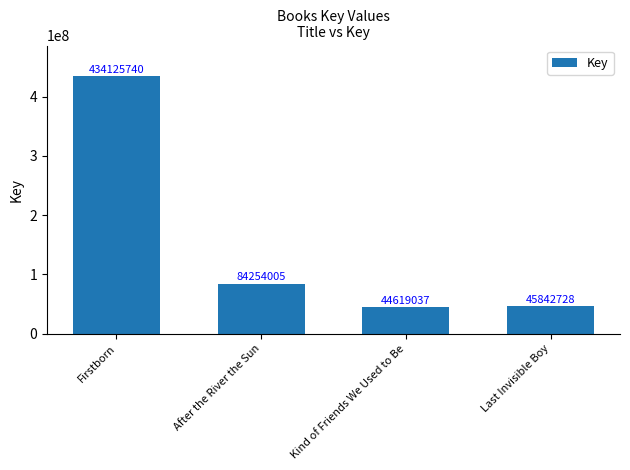

What is the maximum value shown in the chart?

434125740